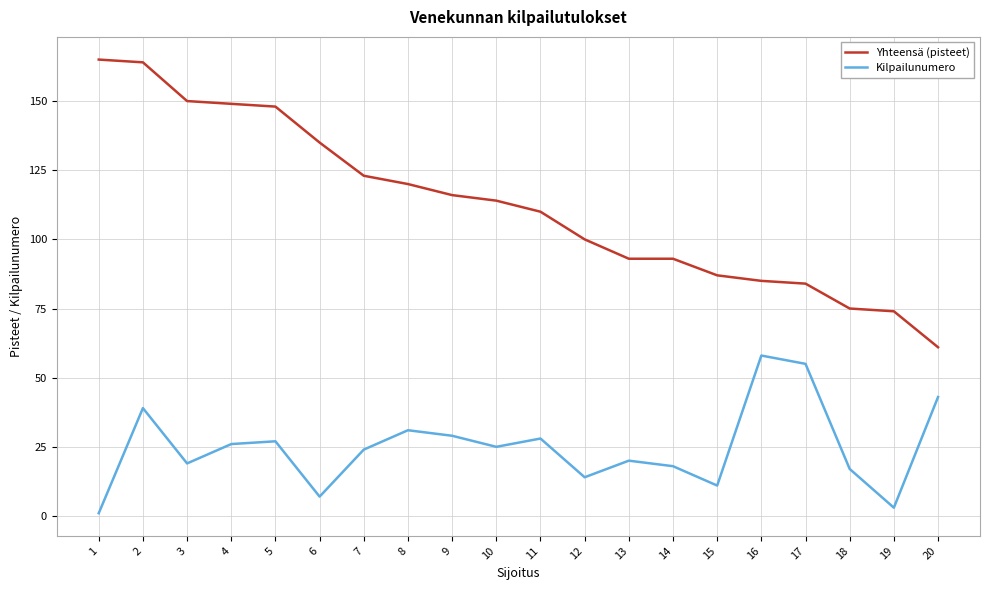

Is it true that Yhteensä (pisteet) equals 45 at 6?

False